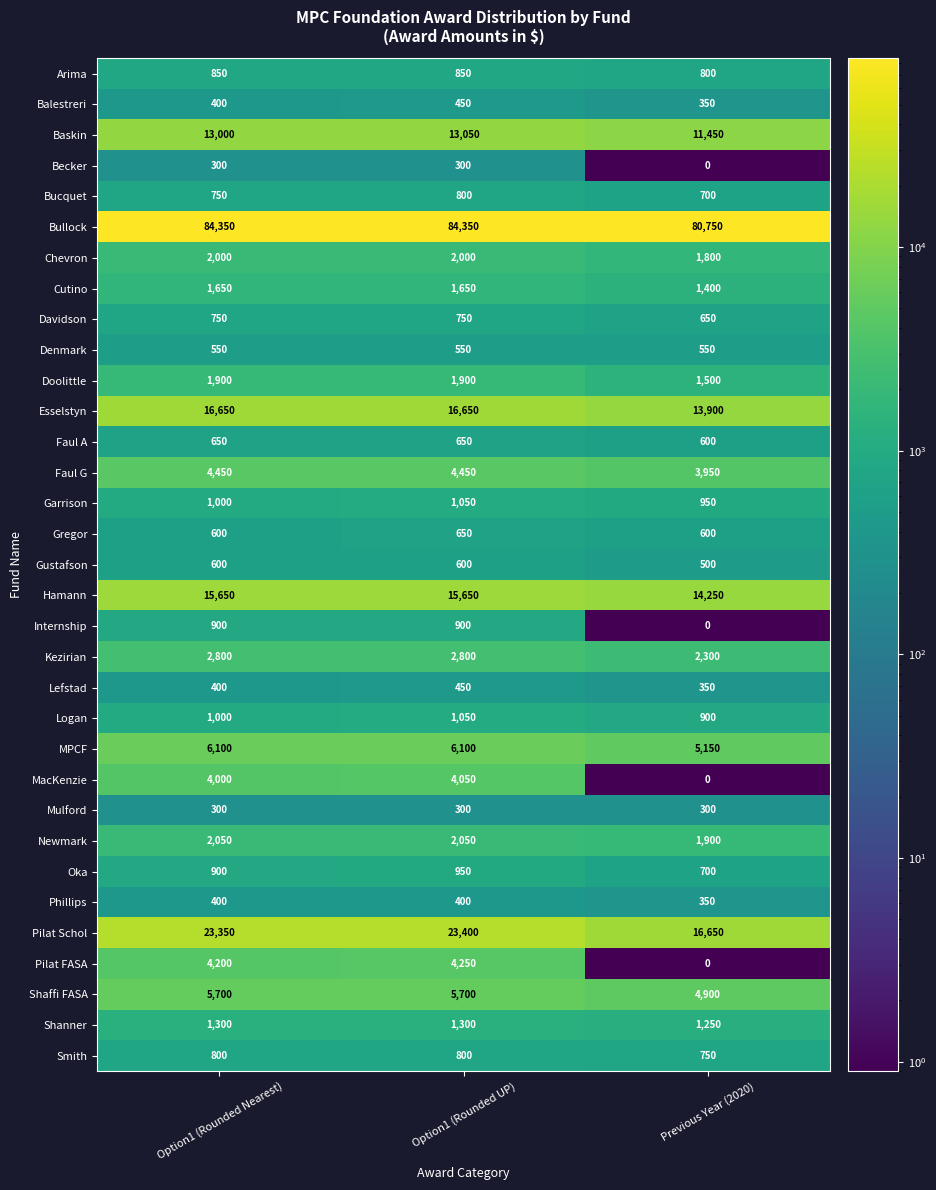

At which category is the sum across all series the highest?

Option1 (Rounded UP)